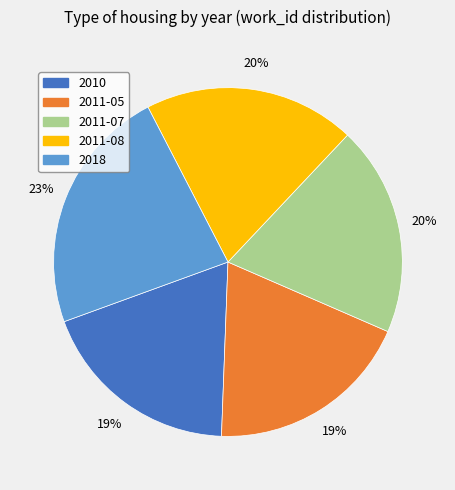

How many slices are in this pie chart?

5